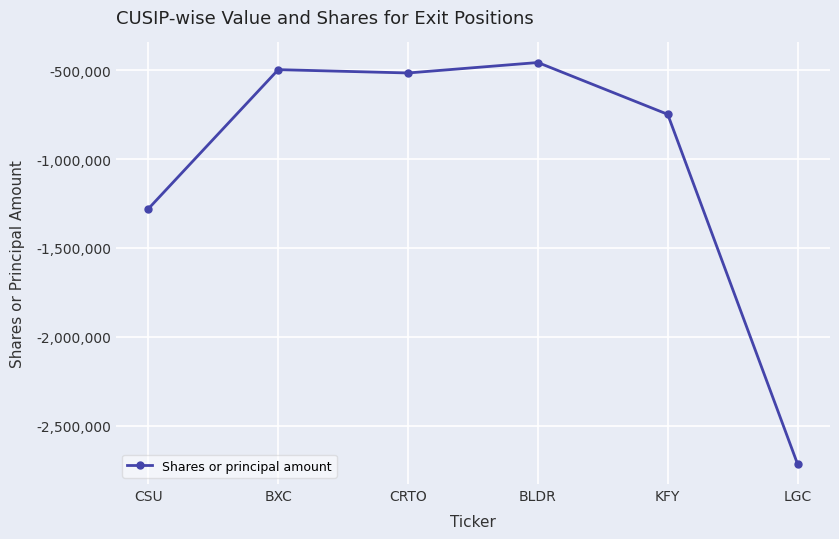

The chart shows a value of -306218 at BLDR. True or false?

False